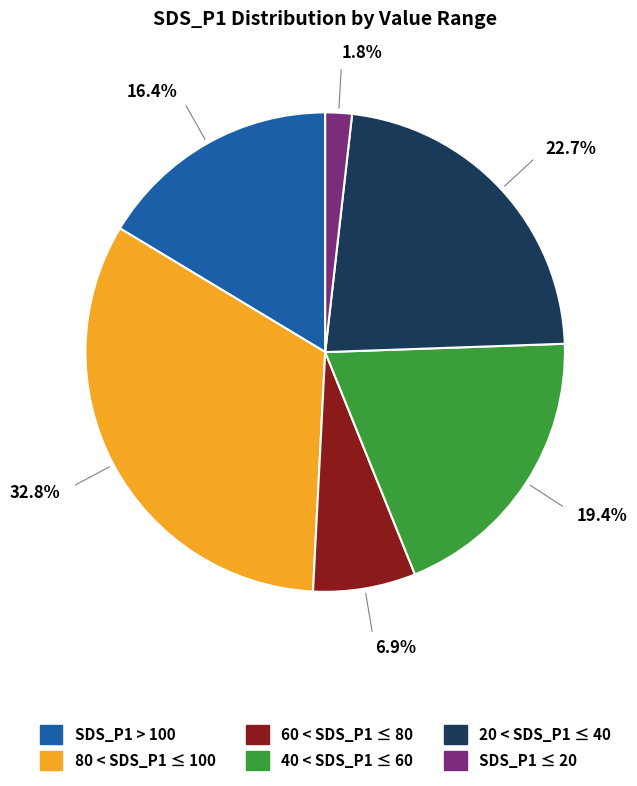

Is there a majority slice in this chart?

No